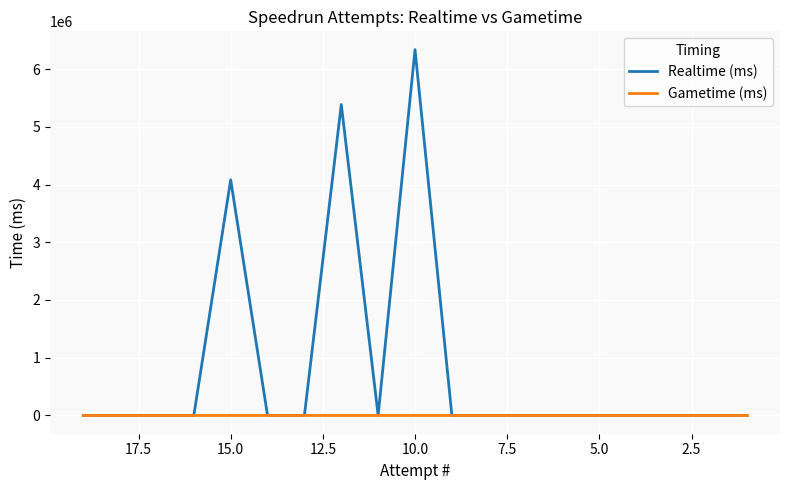

True or false: Gametime (ms) and Realtime (ms) intersect in this chart.

False